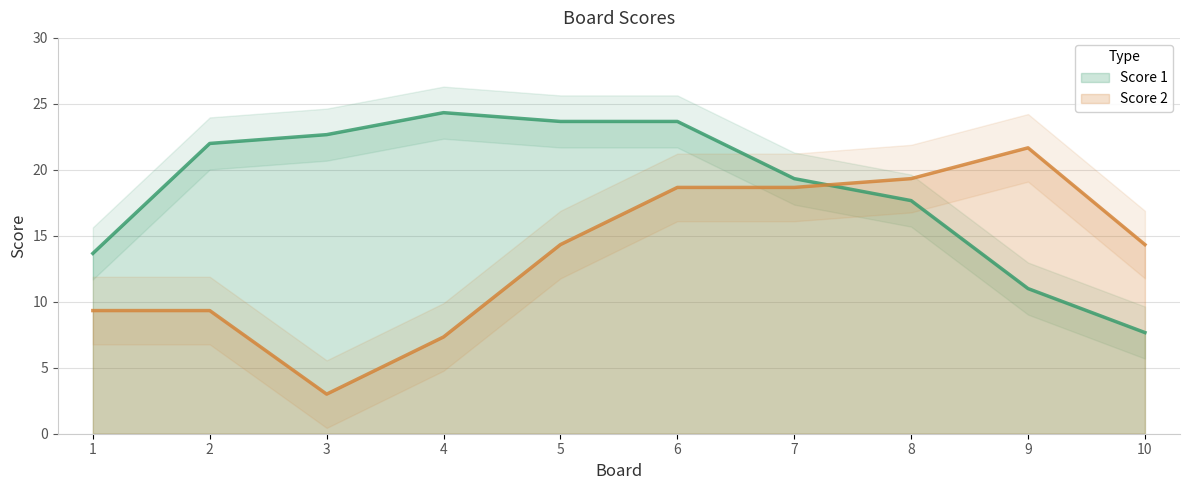

What are all the series names shown in the legend?

Score 1, Score 2